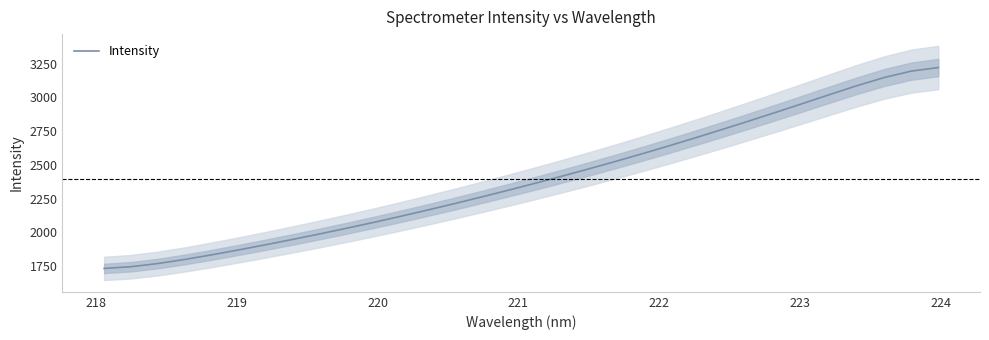

Reading left to right, extract all data points from this chart.

1731.5	1744.6	1768.1	1798.5	1832.9	1869.4	1907.5	1947.0	1987.7	2029.7	2073.1	2118.0	2164.4	2212.1	2261.2	2311.6	2363.2	2416.0	2470.2	2525.9	2583.3	2642.4	2703.0	2765.0	2828.3	2892.8	2958.3	3024.4	3089.3	3148.8	3195.9	3222.3